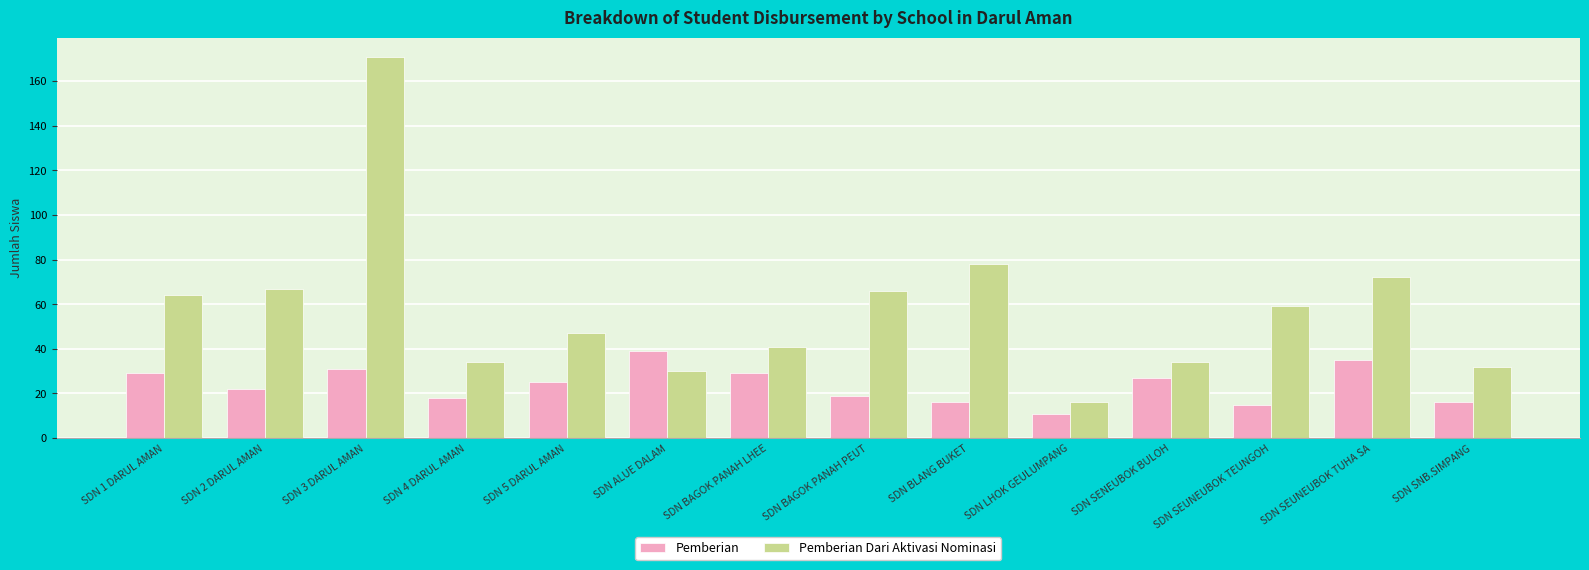

At how many categories does at least one series exceed 127?

1